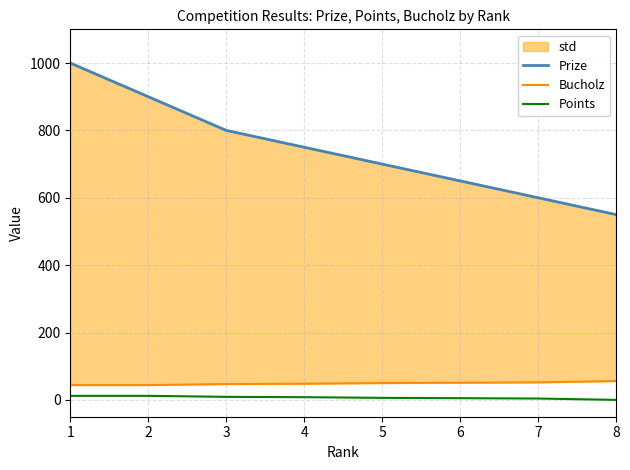

How many values in the Prize series are below 750?

4